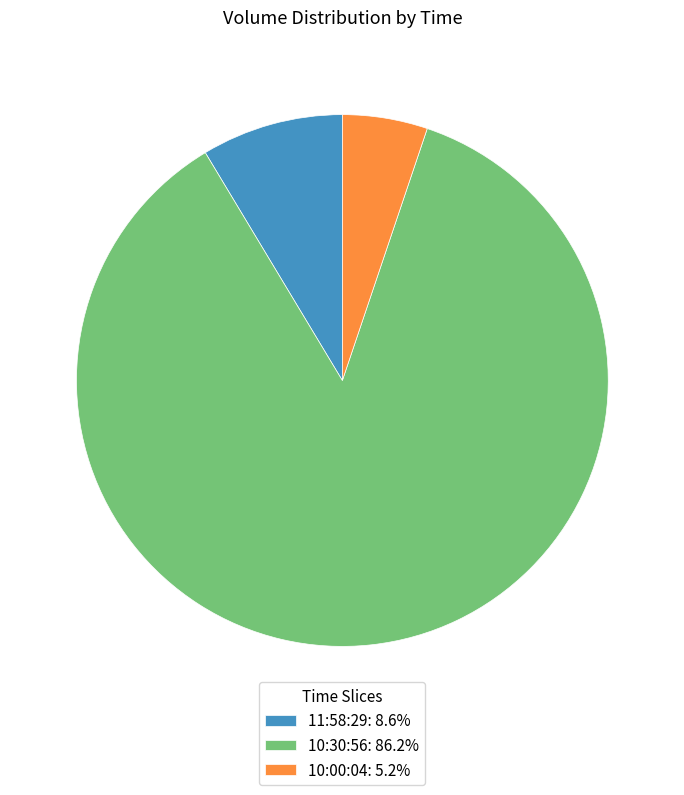

Does 10:30:56: 86.2% represent more than half of the total?

Yes